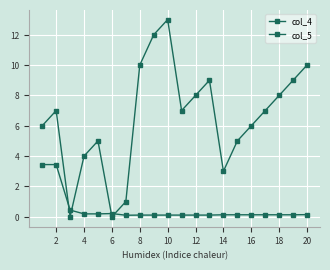

In col_4, how many points are lower than both neighbors (excluding endpoints)?

1